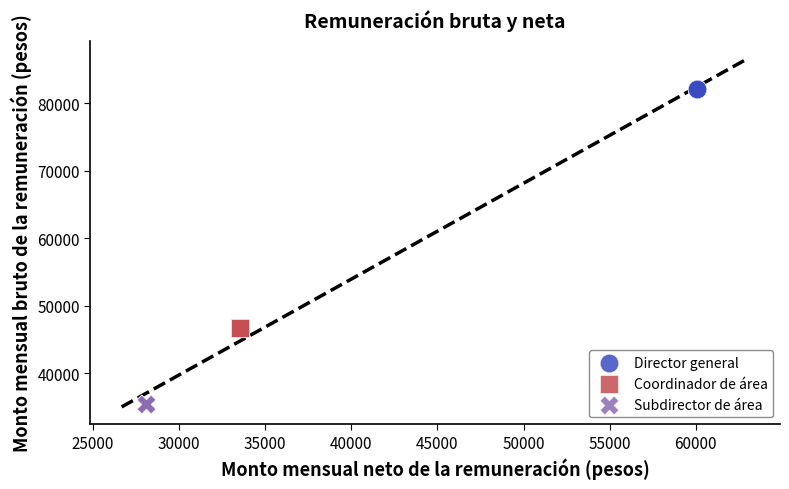

Which series contains the lowest Y value?

Subdirector de área